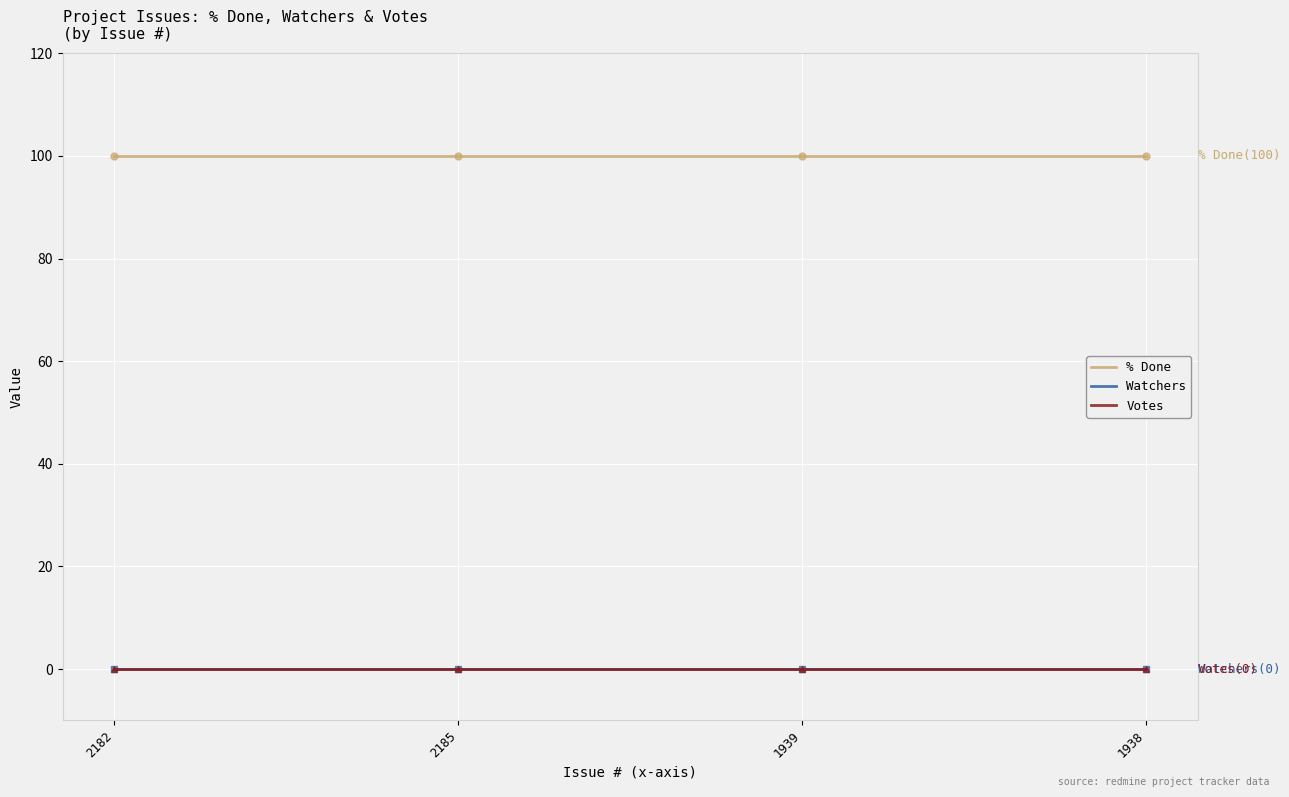

Which series changed the most between 2185 and 1938?

% Done